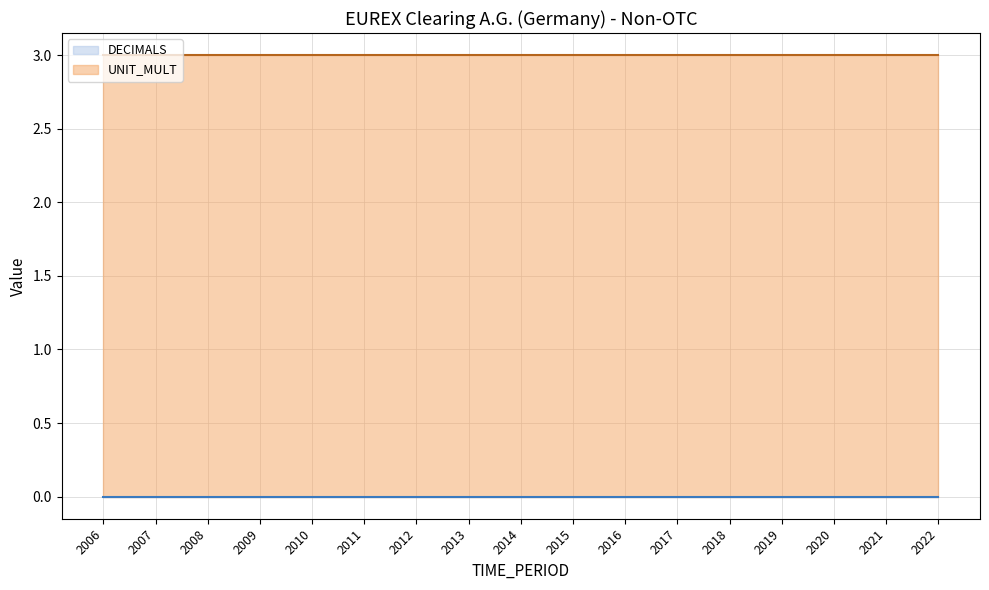

Between 2008 and 2007, which is larger?

2008